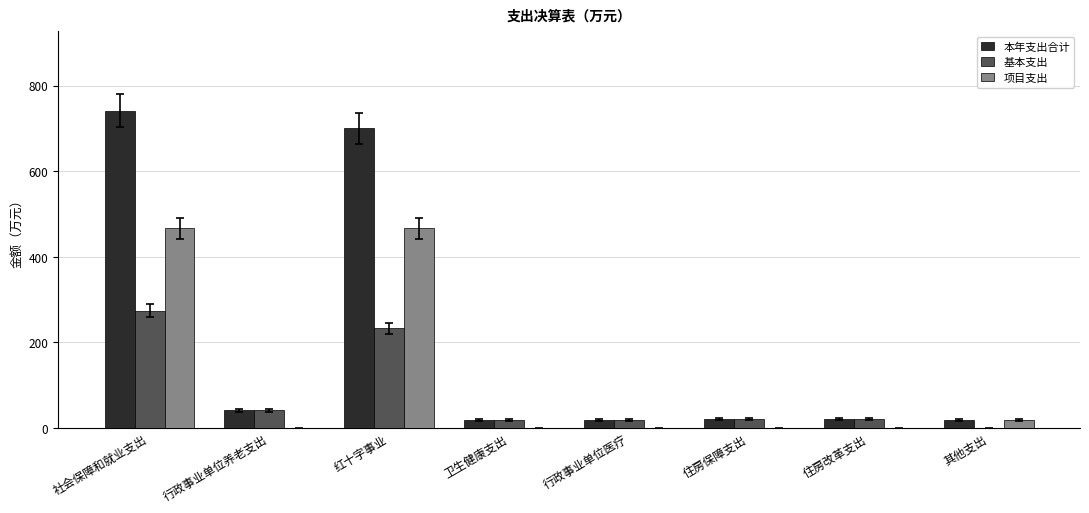

What is the total value across all series at 社会保障和就业支出?

1482.3